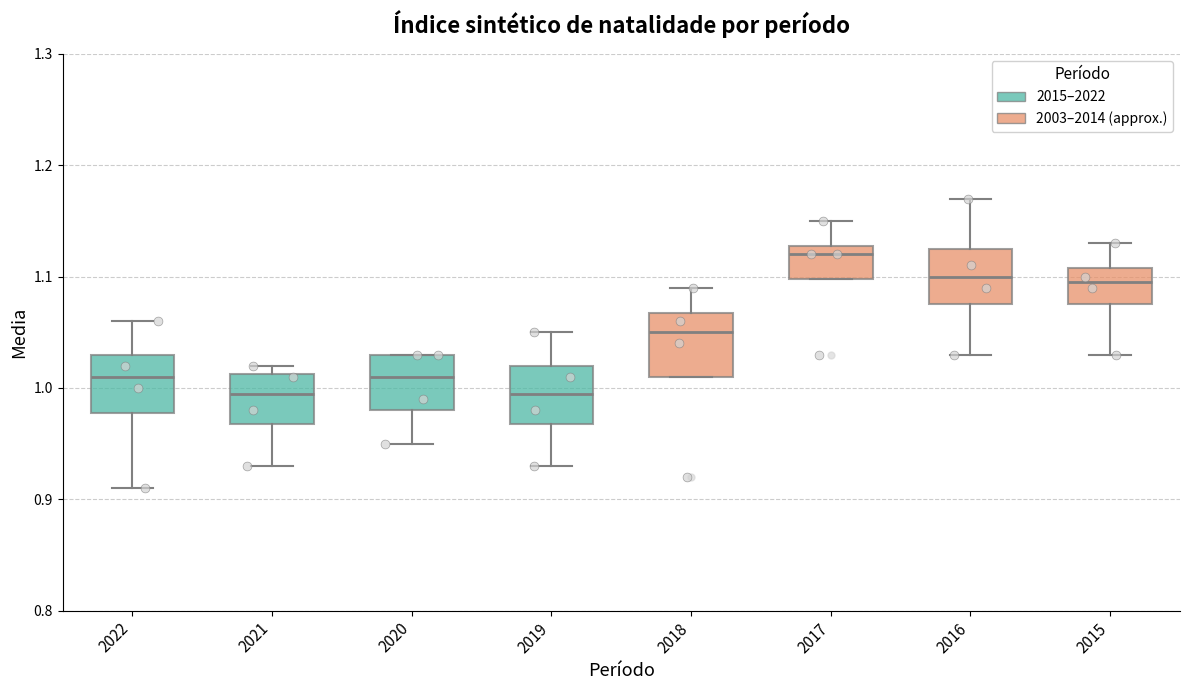

Where is the lower edge of the box at x = 2019 on the y-axis? The values are not printed on the chart, so give them approximately, as read against the axis.

0.97